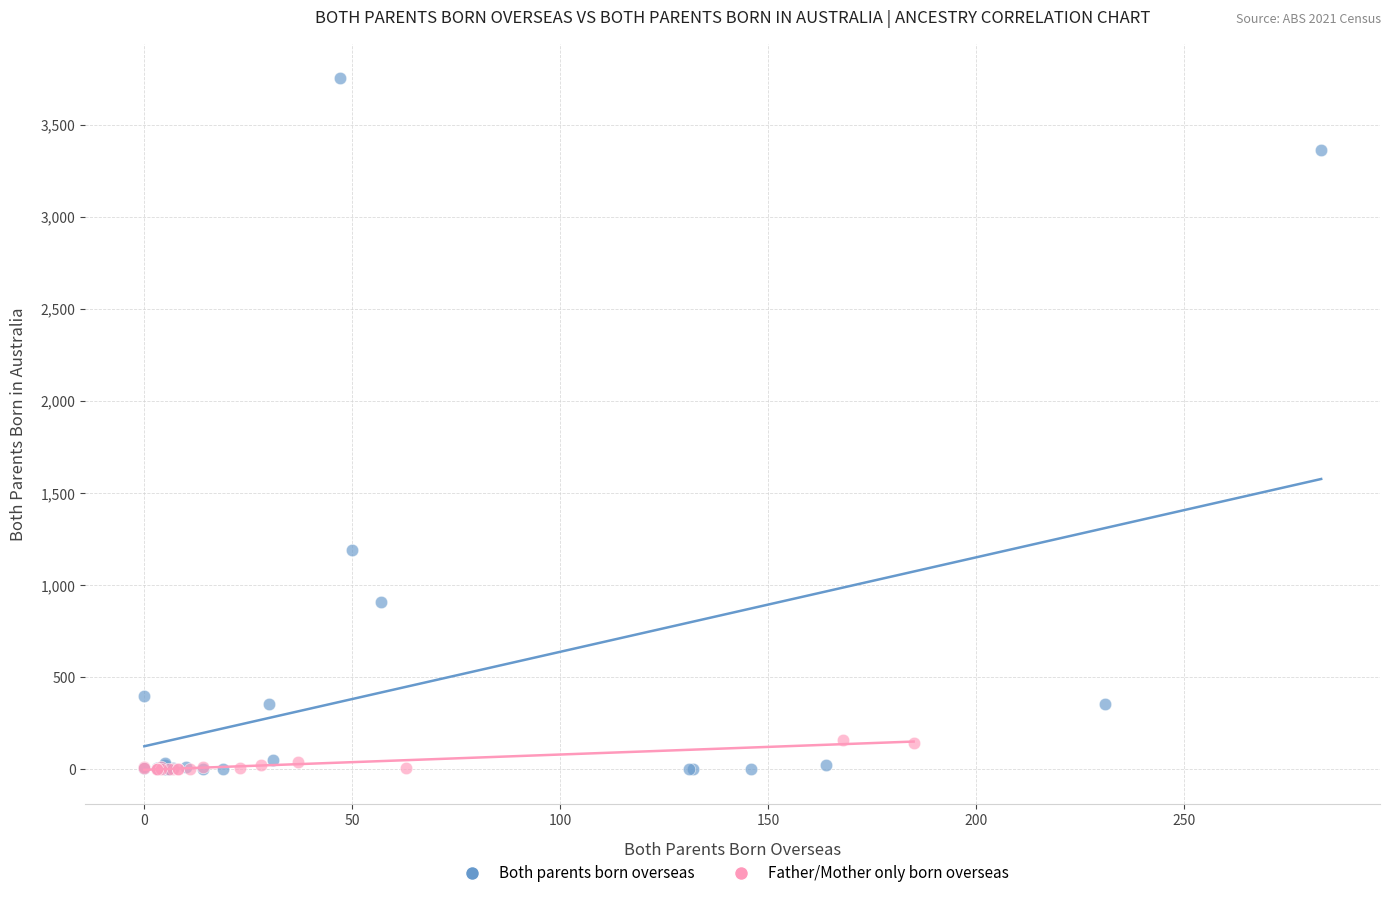

Which series contains the highest Y value?

Both parents born overseas